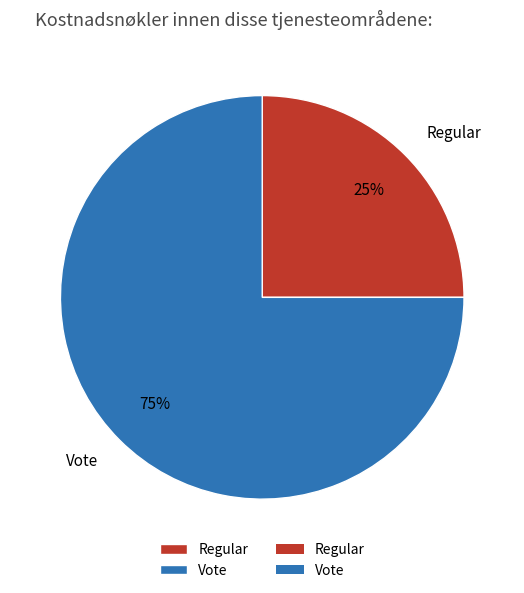

The Regular slice represents 19% of the pie. True or false?

False